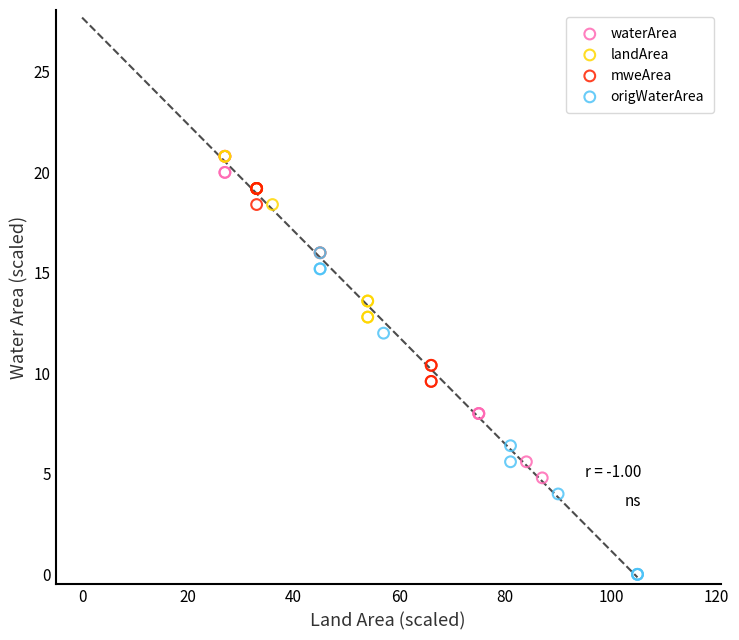

What are all the series names shown in the legend?

waterArea, landArea, mweArea, origWaterArea